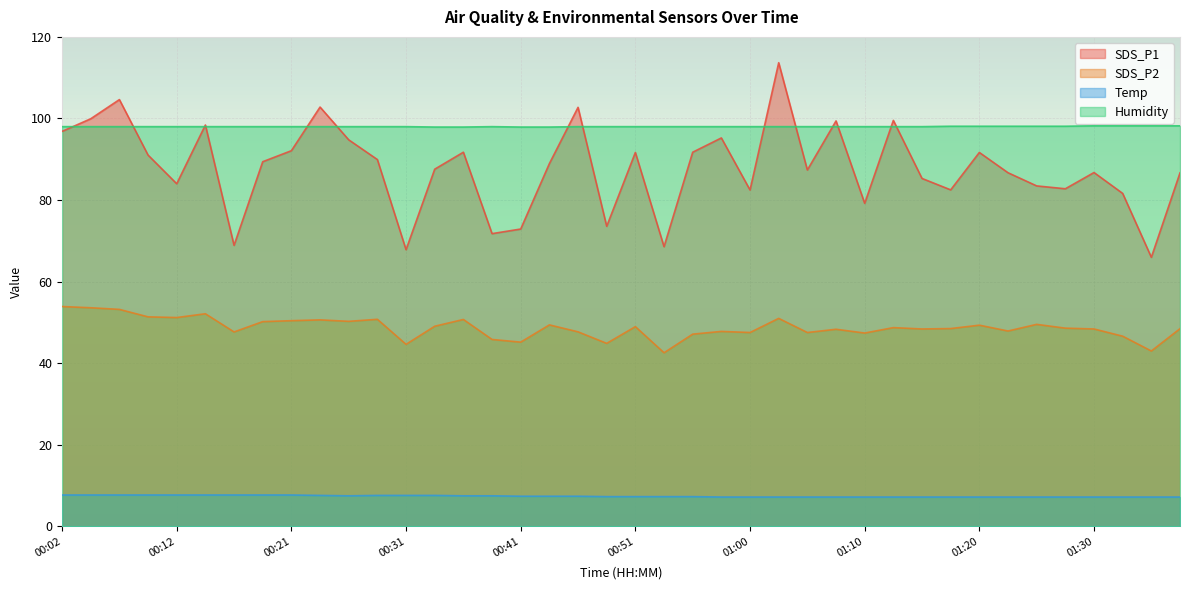

Count the Temp values in the range 7 to 8.

40